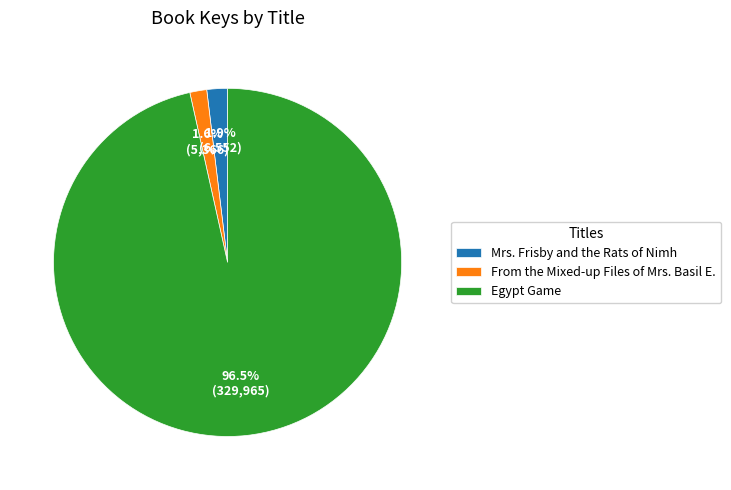

What portion of the pie excludes From the Mixed-up Files of Mrs. Basil E.?

98.4%